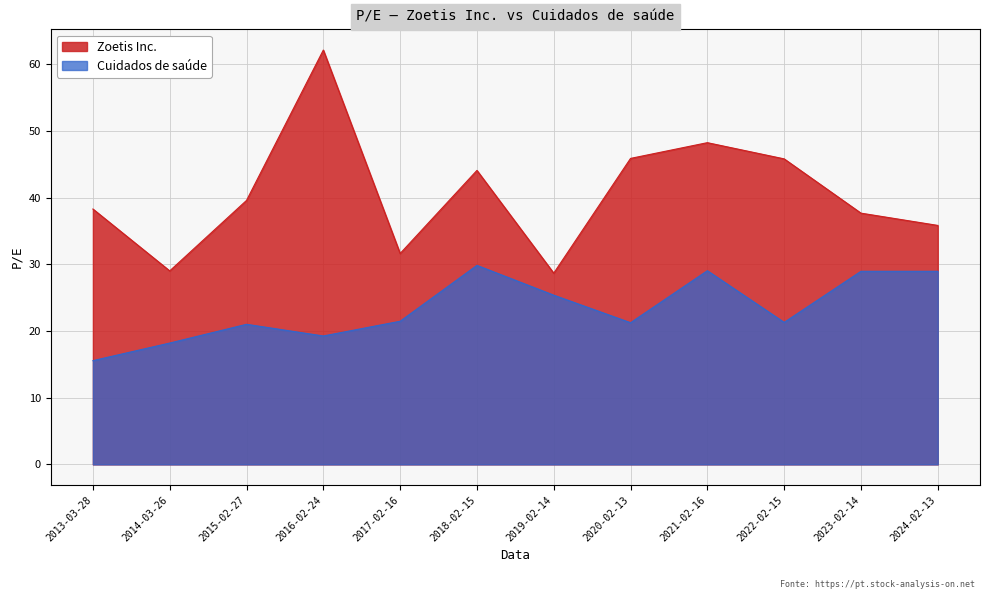

Where is Cuidados de saúde nearest to the value 22?

2017-02-16